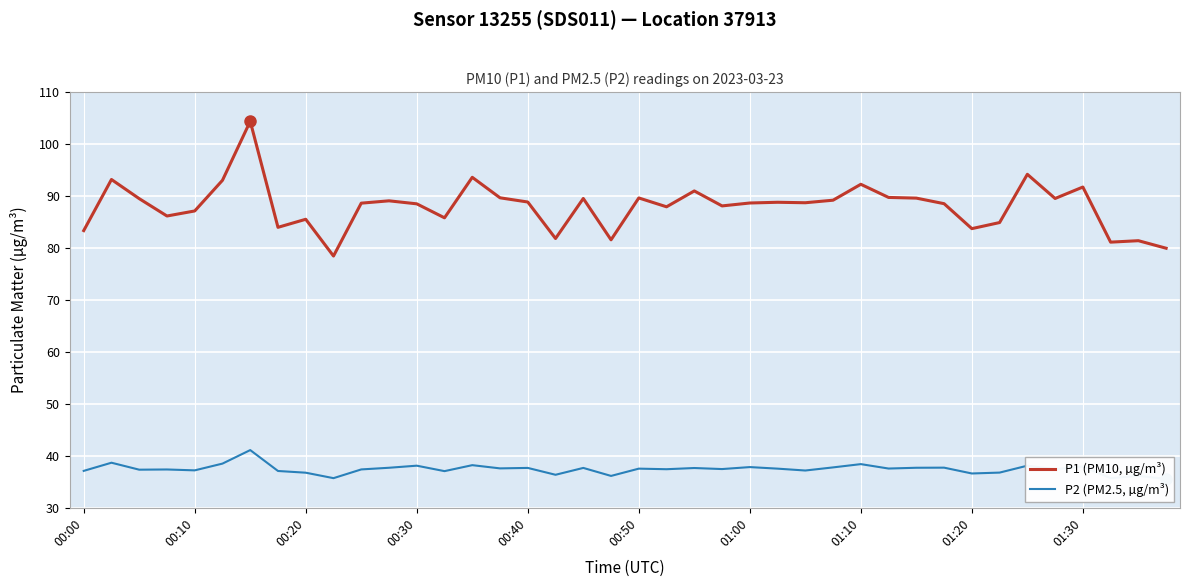

Is it true that P1 (PM10, µg/m³) equals 89.7 at 29?

True